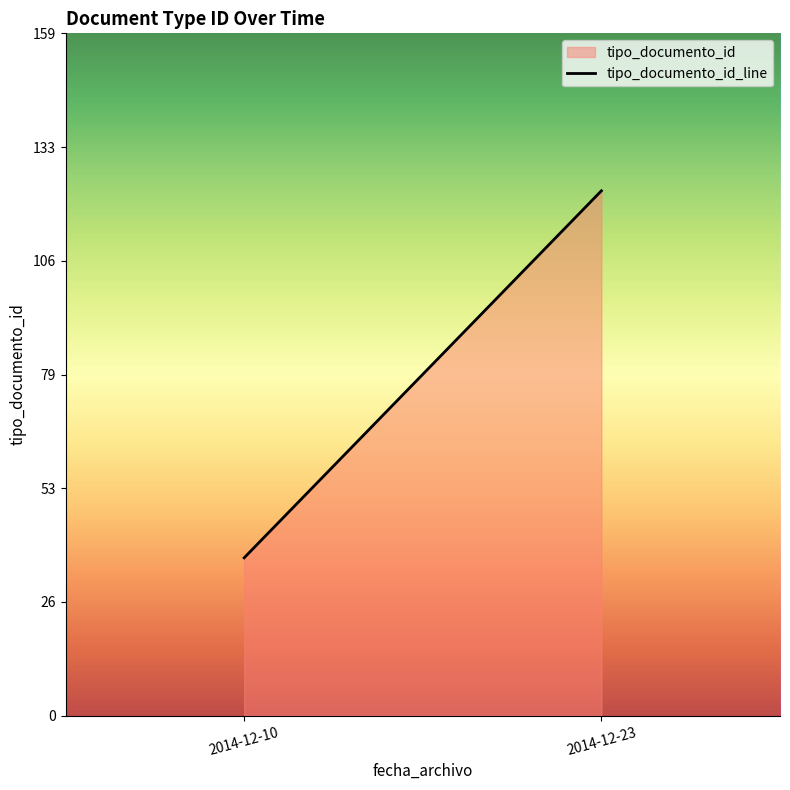

What is the sum of all values?

160